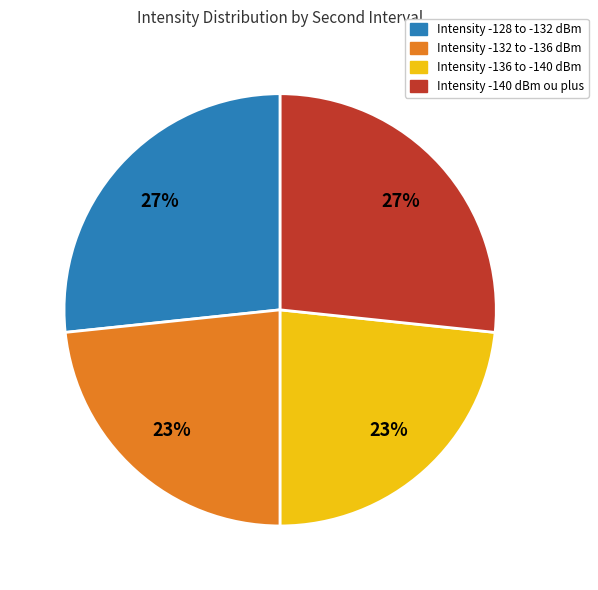

To the nearest percent, what is the average slice percentage?

25%